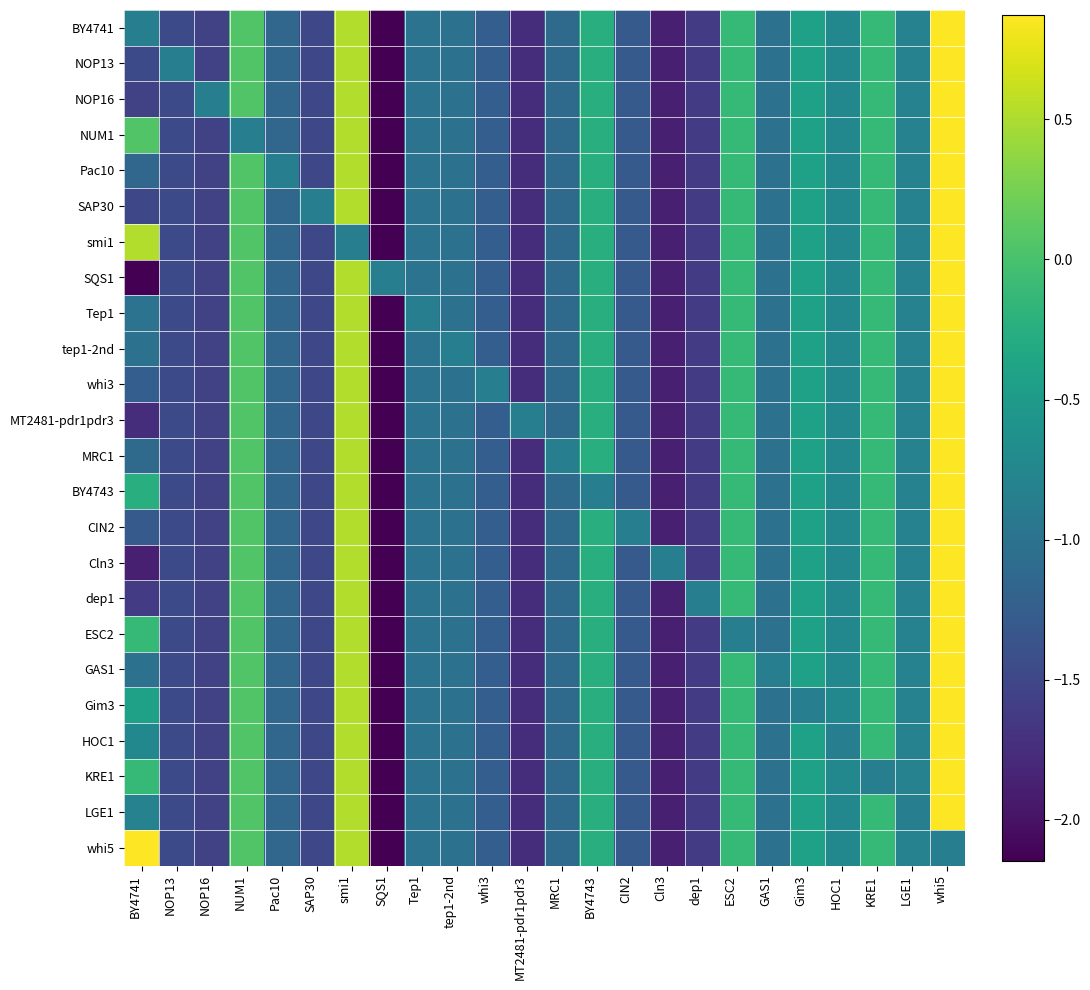

How many data points does each series have?

24